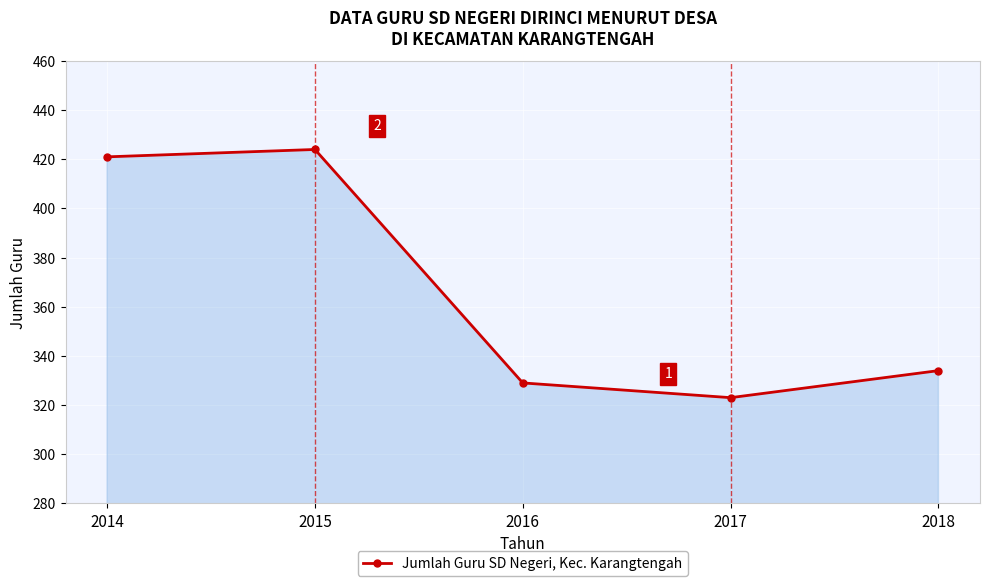

Does the chart have visible grid lines?

Yes